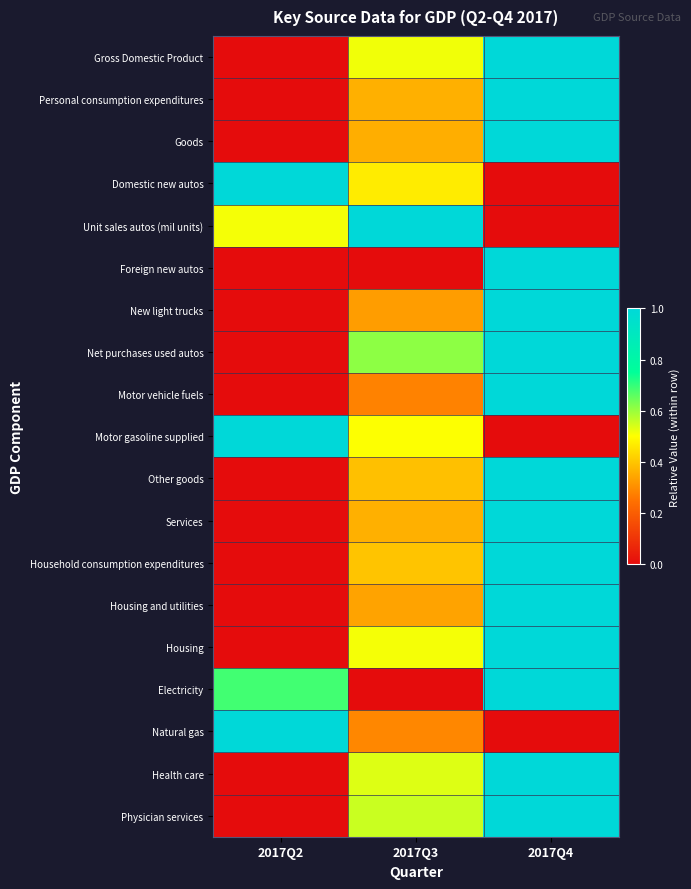

Reading right to left, what are all the values shown in this chart?

Gross Domestic Product: 2017Q4=1.0	2017Q3=0.5	2017Q2=0.0
Personal consumption expenditures: 2017Q4=1.0	2017Q3=0.4	2017Q2=0.0
Goods: 2017Q4=1.0	2017Q3=0.4	2017Q2=0.0
Domestic new autos: 2017Q4=0.0	2017Q3=0.5	2017Q2=1.0
Unit sales autos (mil units): 2017Q4=0.0	2017Q3=1.0	2017Q2=0.5
Foreign new autos: 2017Q4=1.0	2017Q3=0.0	2017Q2=0.0
New light trucks: 2017Q4=1.0	2017Q3=0.3	2017Q2=0.0
Net purchases used autos: 2017Q4=1.0	2017Q3=0.6	2017Q2=0.0
Motor vehicle fuels: 2017Q4=1.0	2017Q3=0.3	2017Q2=0.0
Motor gasoline supplied: 2017Q4=0.0	2017Q3=0.5	2017Q2=1.0
Other goods: 2017Q4=1.0	2017Q3=0.4	2017Q2=0.0
Services: 2017Q4=1.0	2017Q3=0.4	2017Q2=0.0
Household consumption expenditures: 2017Q4=1.0	2017Q3=0.4	2017Q2=0.0
Housing and utilities: 2017Q4=1.0	2017Q3=0.3	2017Q2=0.0
Housing: 2017Q4=1.0	2017Q3=0.5	2017Q2=0.0
Electricity: 2017Q4=1.0	2017Q3=0.0	2017Q2=0.7
Natural gas: 2017Q4=0.0	2017Q3=0.3	2017Q2=1.0
Health care: 2017Q4=1.0	2017Q3=0.5	2017Q2=0.0
Physician services: 2017Q4=1.0	2017Q3=0.6	2017Q2=0.0